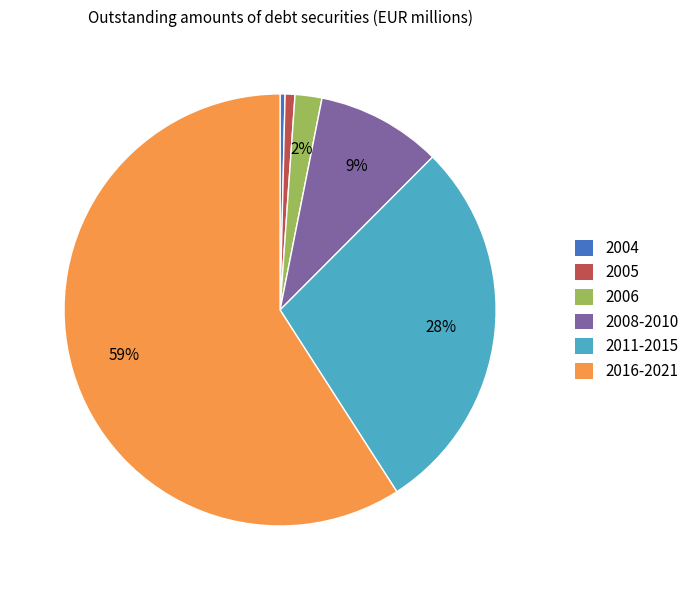

To the nearest percent, what is the average slice percentage?

17%